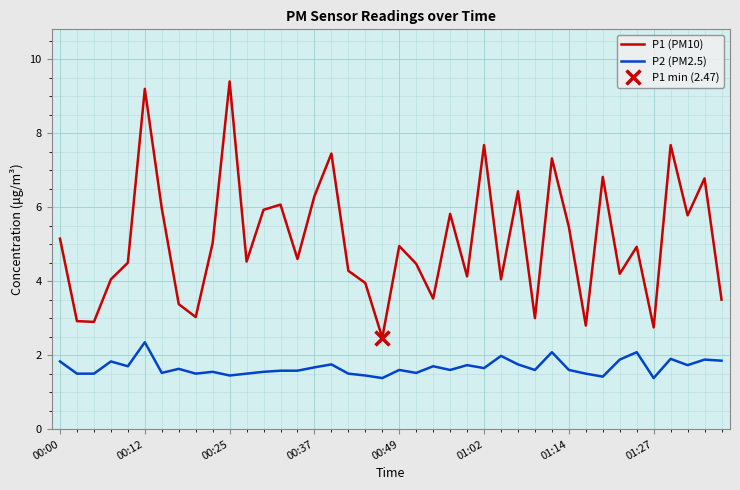

What is the lowest value of the P1 (PM10) series?

2.5